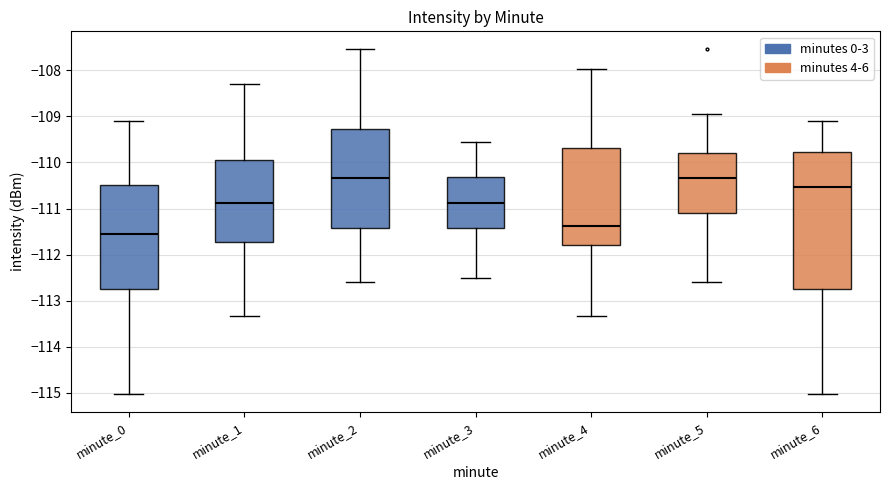

Reading left to right, transcribe this box plot: for each box, give where its median line is, the range the box spans, and where its two whiskers end, as read against the y-axis. The values are not printed on the chart, so give them approximately, as read against the axis.

minute_0: median -111.6, box -112.7 to -110.5, whiskers -115.0 to -109.1
minute_1: median -110.9, box -111.7 to -109.9, whiskers -113.3 to -108.3
minute_2: median -110.3, box -111.4 to -109.3, whiskers -112.6 to -107.5
minute_3: median -110.9, box -111.4 to -110.3, whiskers -112.5 to -109.5
minute_4: median -111.4, box -111.8 to -109.7, whiskers -113.3 to -108.0
minute_5: median -110.3, box -111.1 to -109.8, whiskers -112.6 to -108.9
minute_6: median -110.5, box -112.7 to -109.8, whiskers -115.0 to -109.1